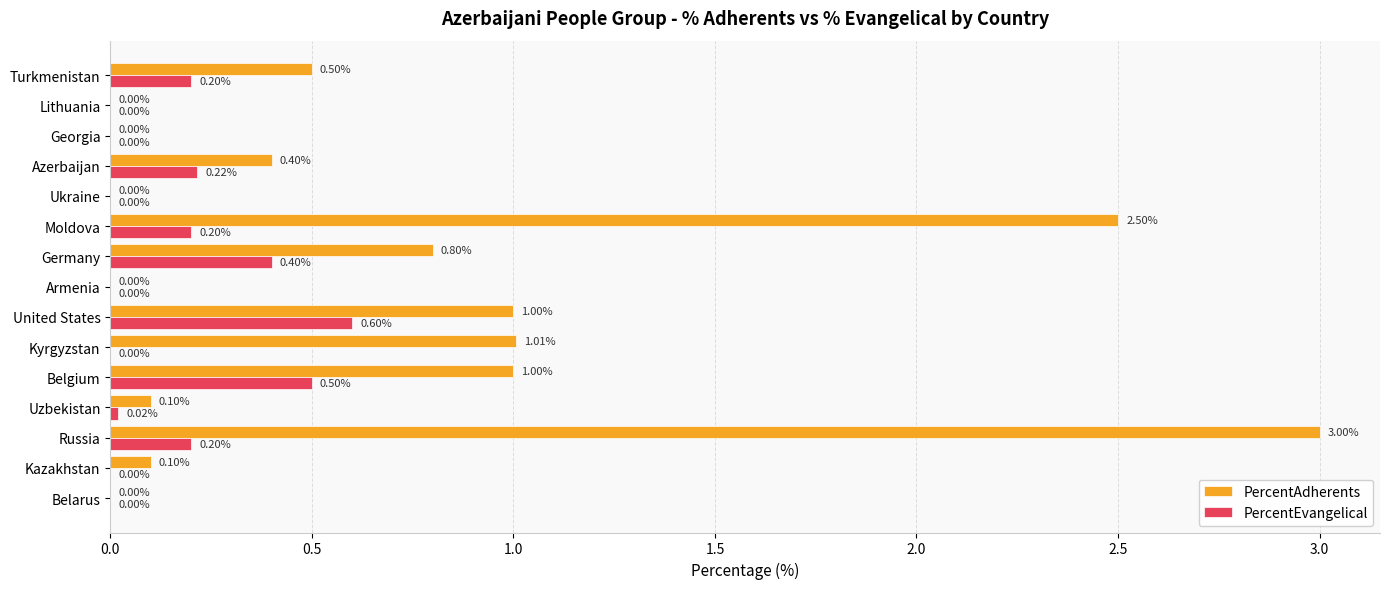

Between Kazakhstan and Azerbaijan, which series saw the biggest shift?

PercentAdherents